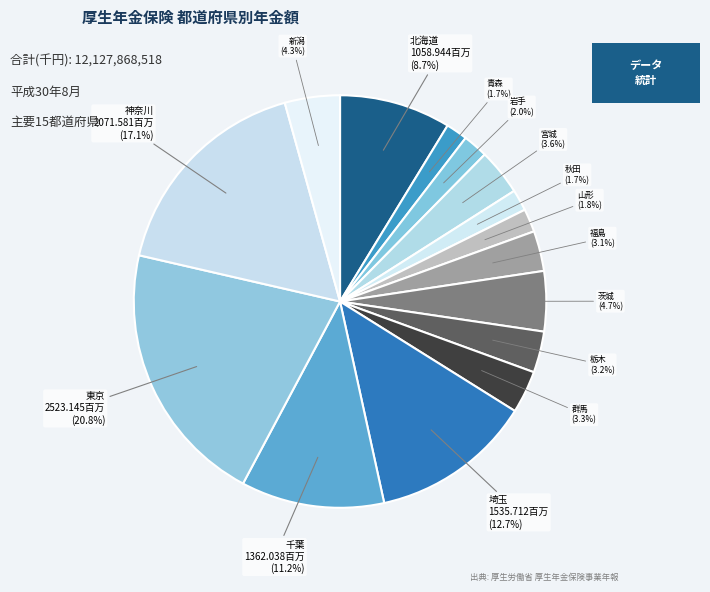

Count the number of slices in the pie.

15